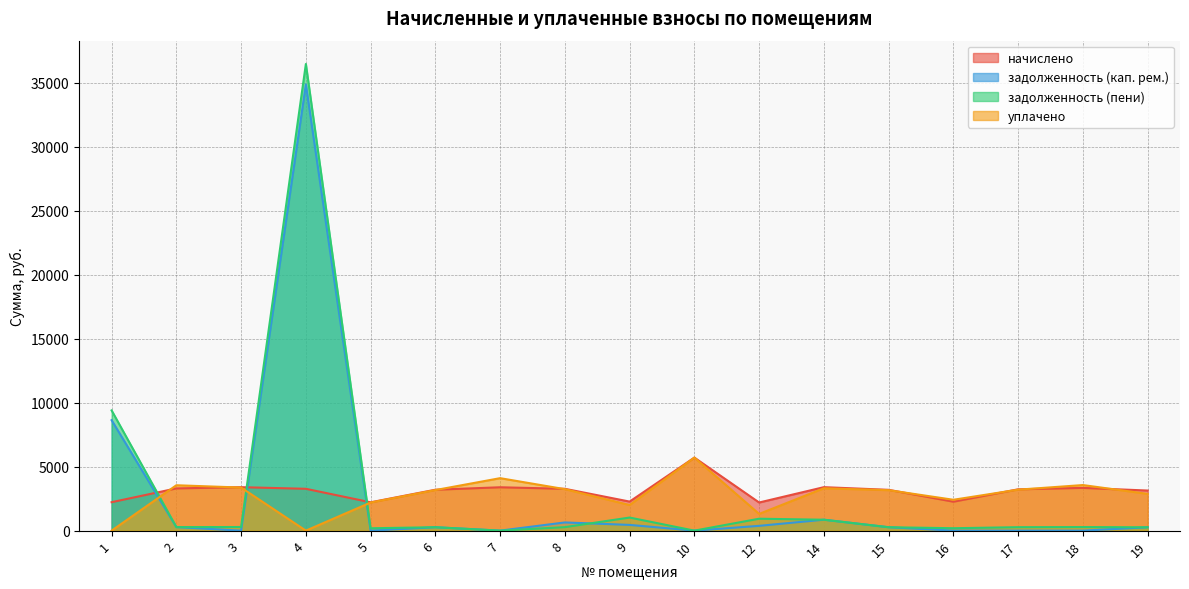

Does the chart have visible grid lines?

Yes